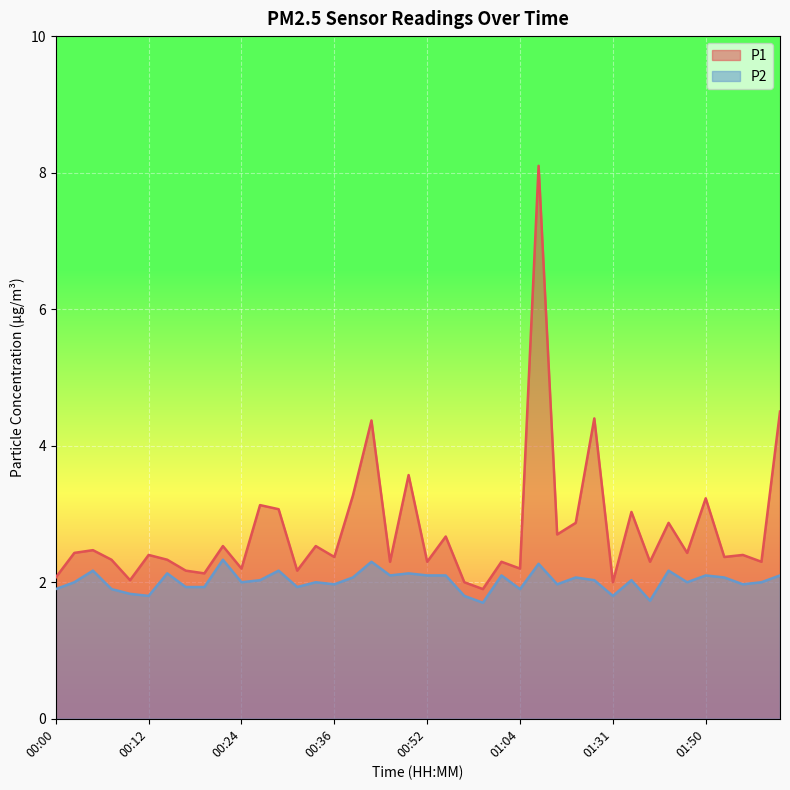

Which label corresponds to the smallest value in the chart?

00:59